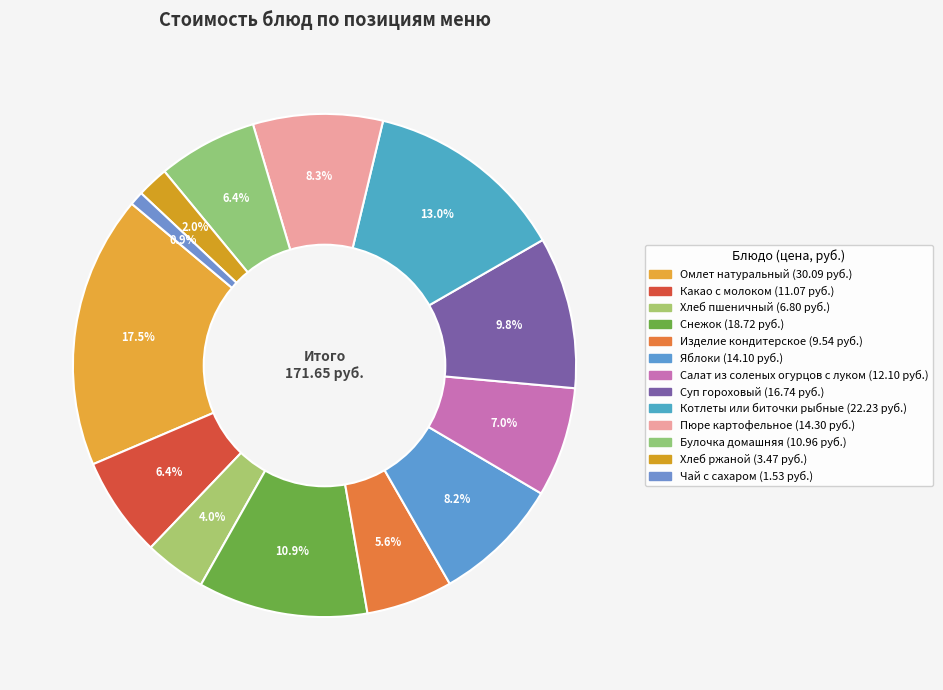

Count the number of slices in the pie.

13